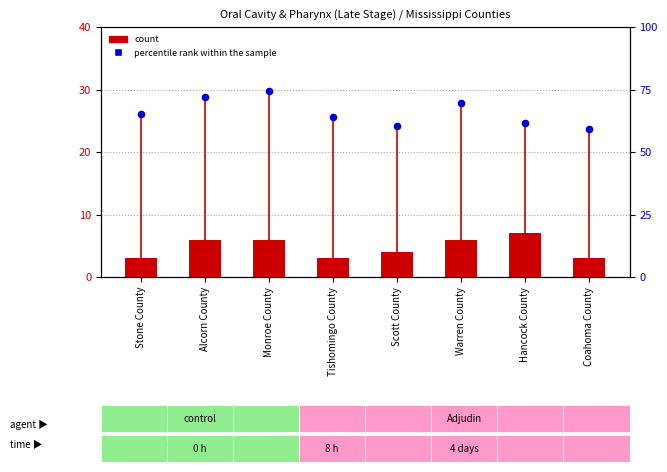

Which series has the largest total across all categories?

percentile rank within the sample